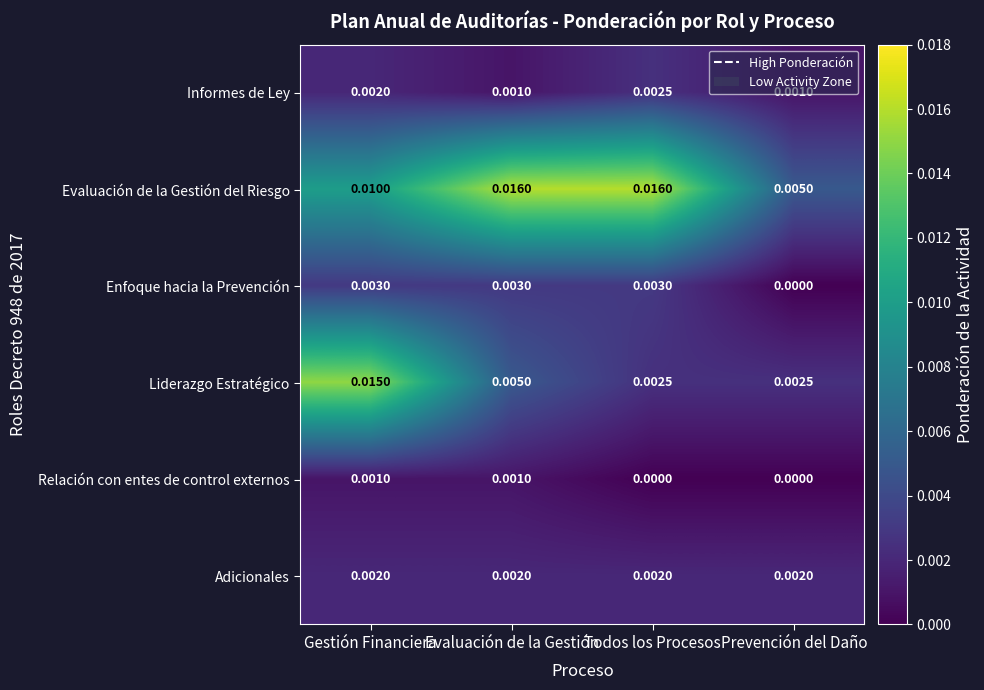

At which label is Enfoque hacia la Prevención closest to 0?

Prevención del Daño